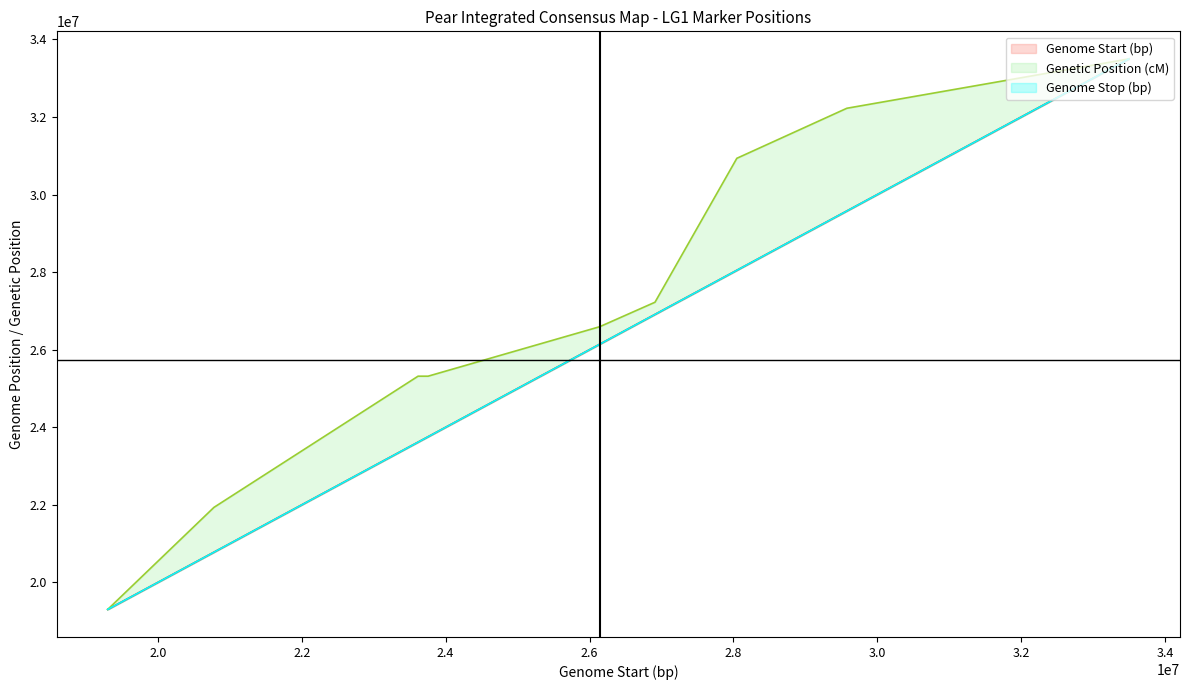

What is the spread (max minus min) of values at 2.6?

451492.5